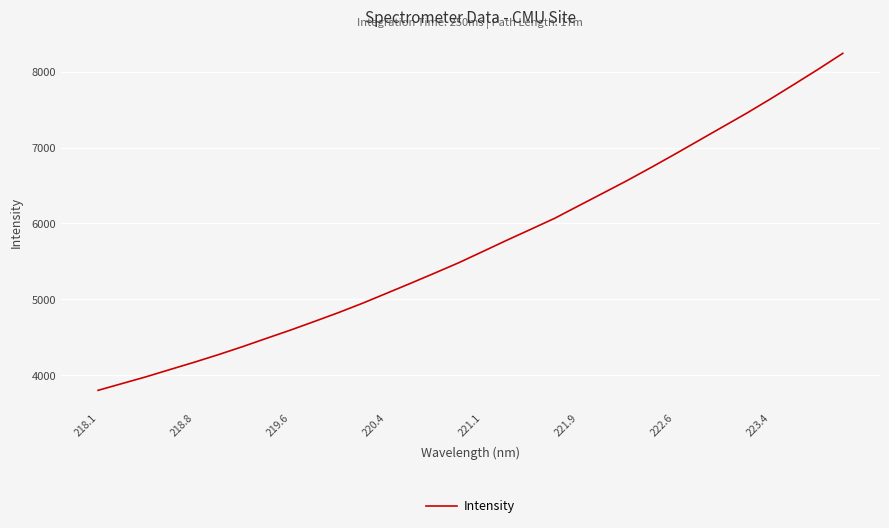

What is the difference between the maximum and minimum values?

4439.3